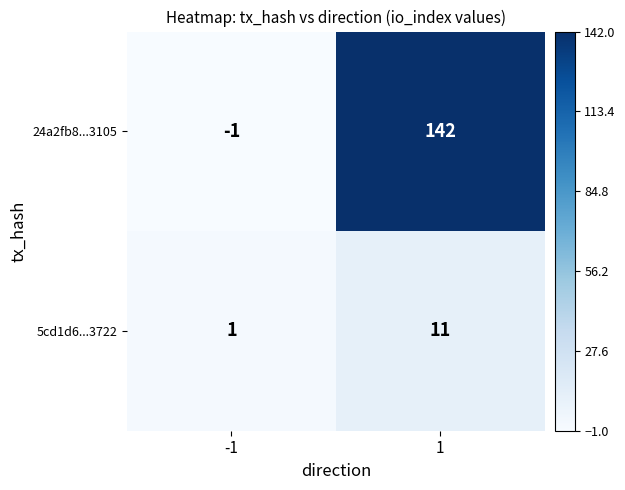

Count the number of categories in the chart.

2